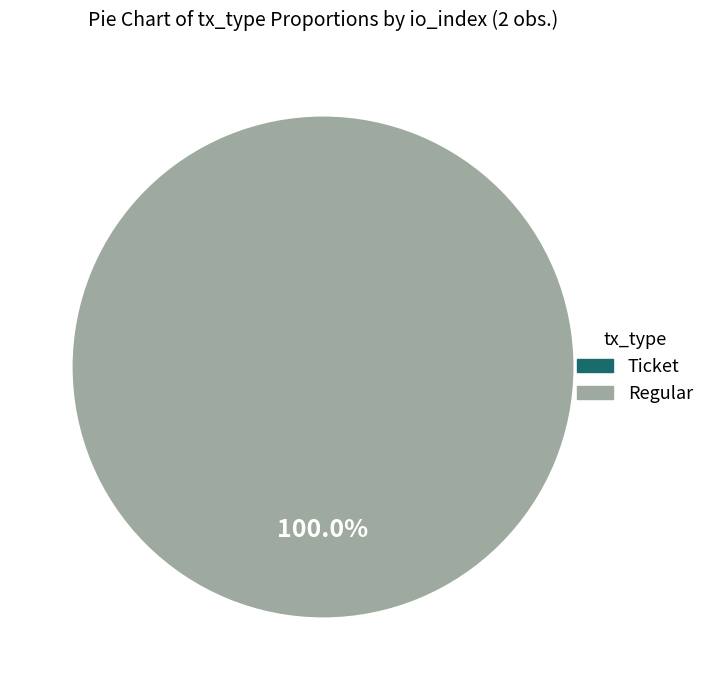

Between Regular (io_index=80) and Ticket (io_index=0), which is larger?

Regular (io_index=80)